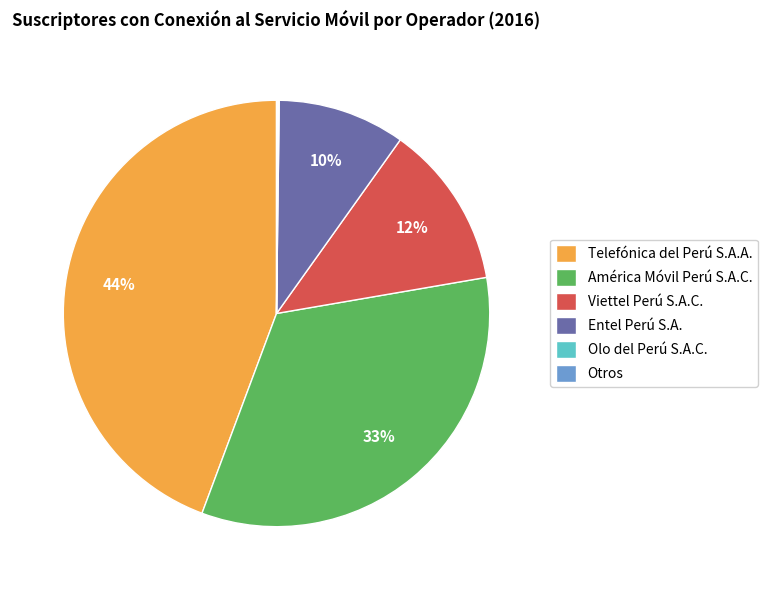

Is there a majority slice in this chart?

No